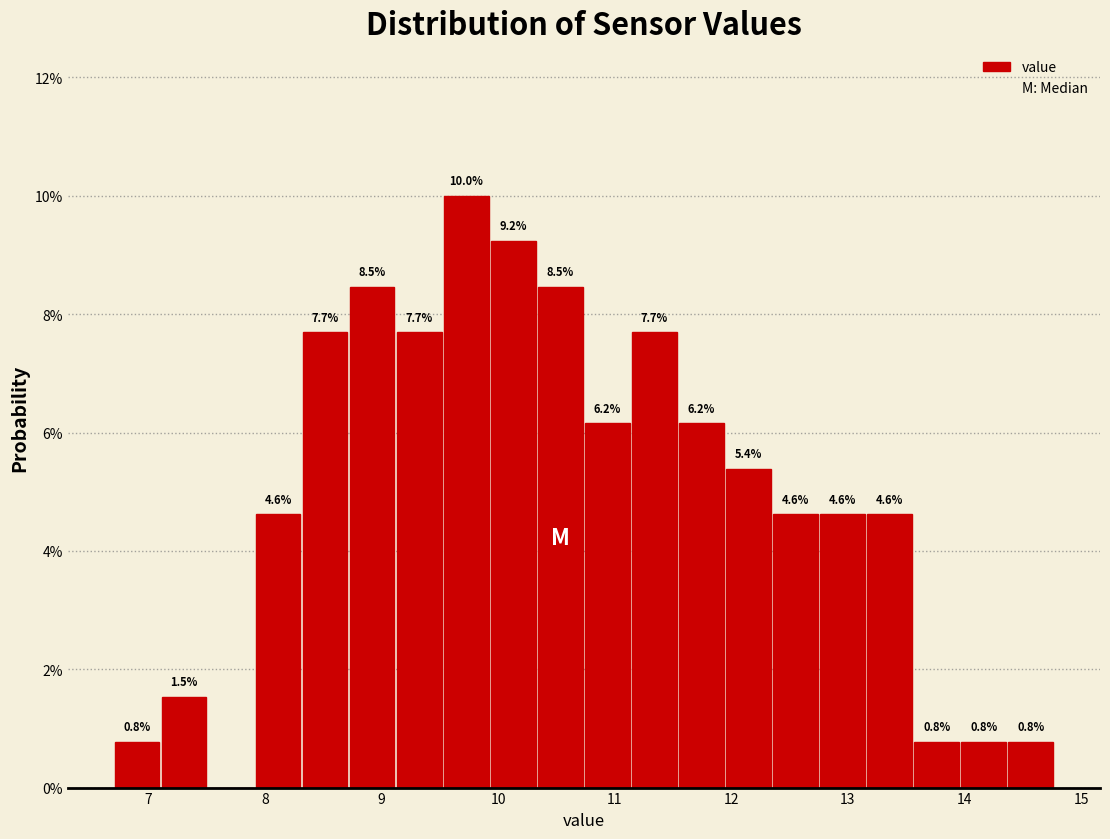

Which range on the x-axis has the tallest bar?

9.5 to 9.9